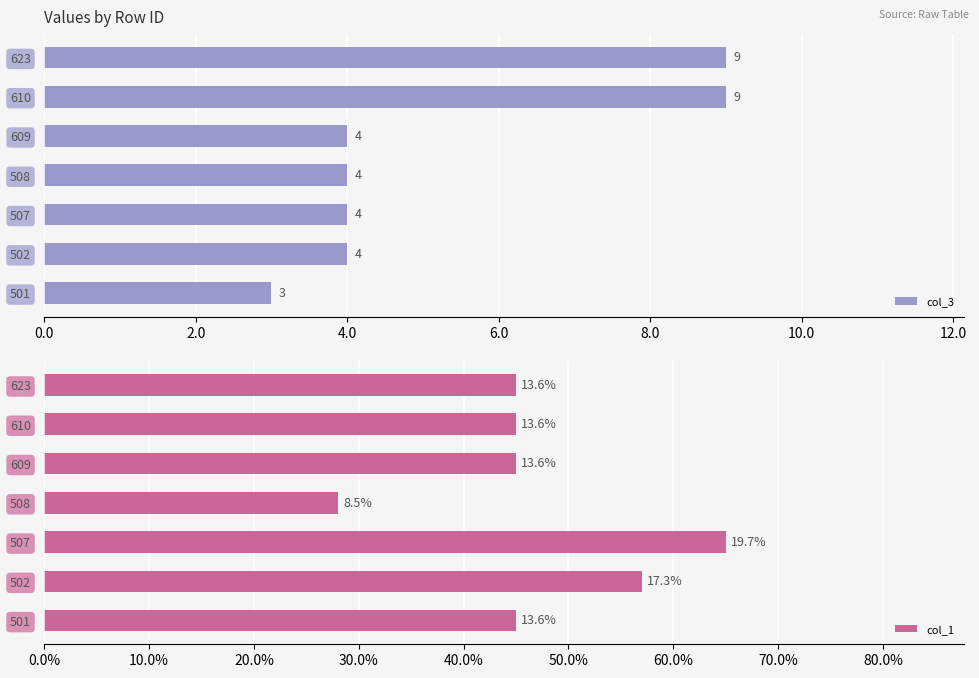

Does the chart contain stacked bars?

No